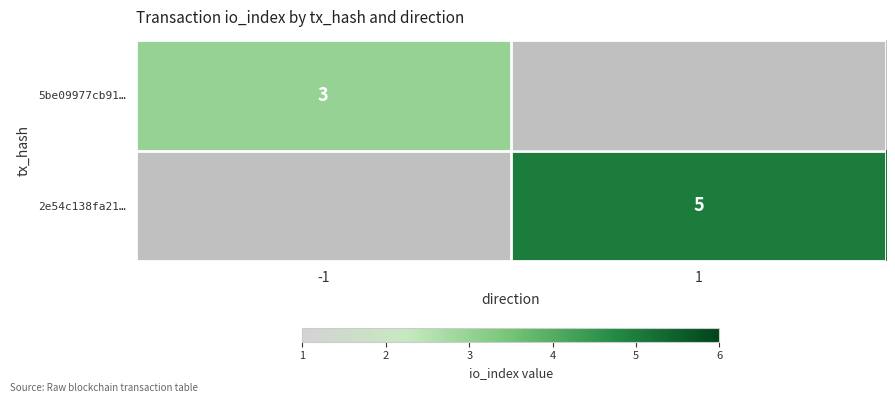

The 5be09977cb91… series shows 5 at -1. True or false?

False